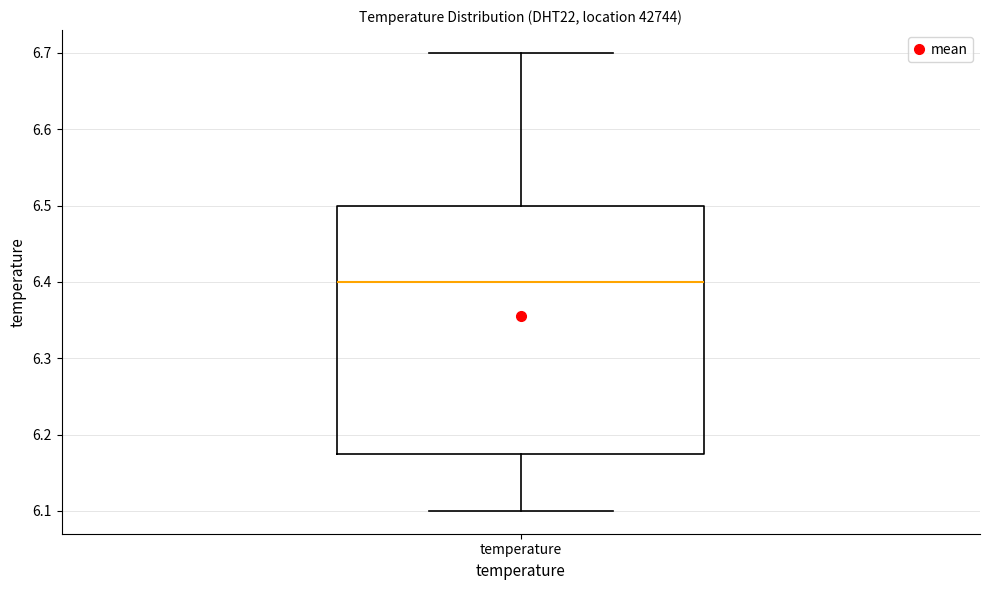

Where is the upper edge of the box for temperature on the y-axis? The values are not printed on the chart, so give them approximately, as read against the axis.

6.50